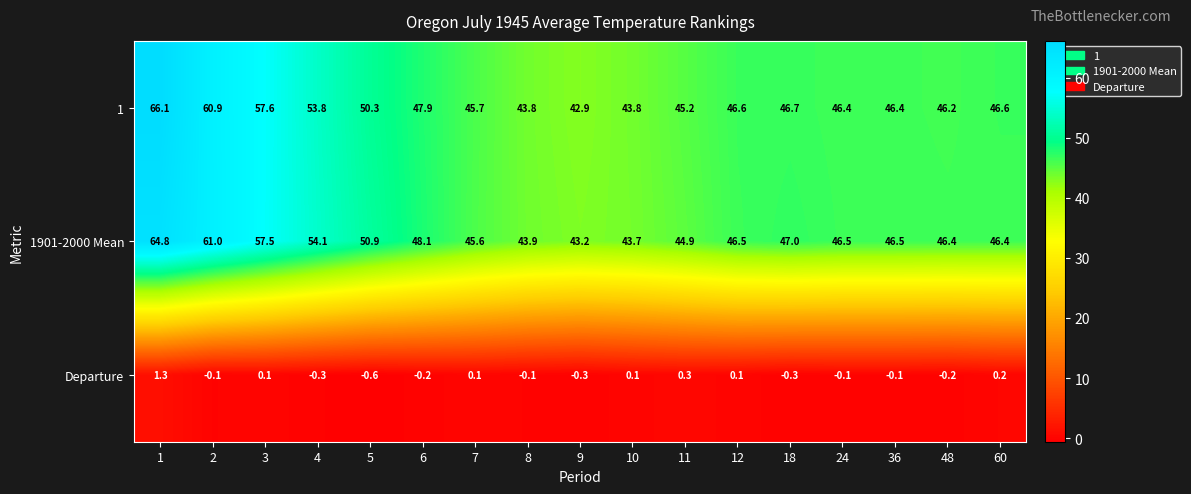

Between 10 and 60, which series saw the biggest shift?

1